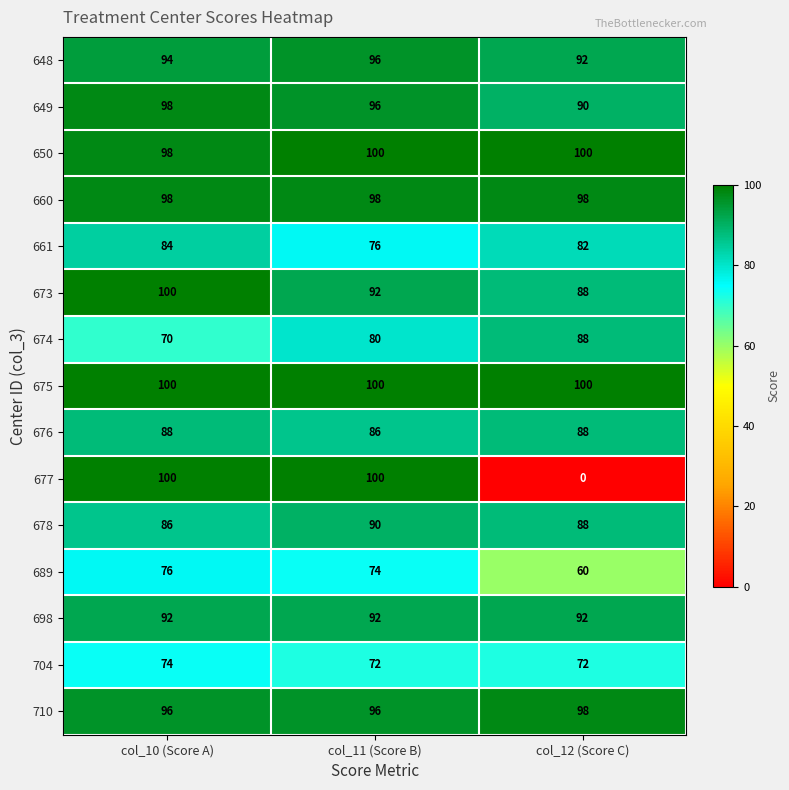

The value of 648 at col_12 (Score C) is 92. True or false?

True